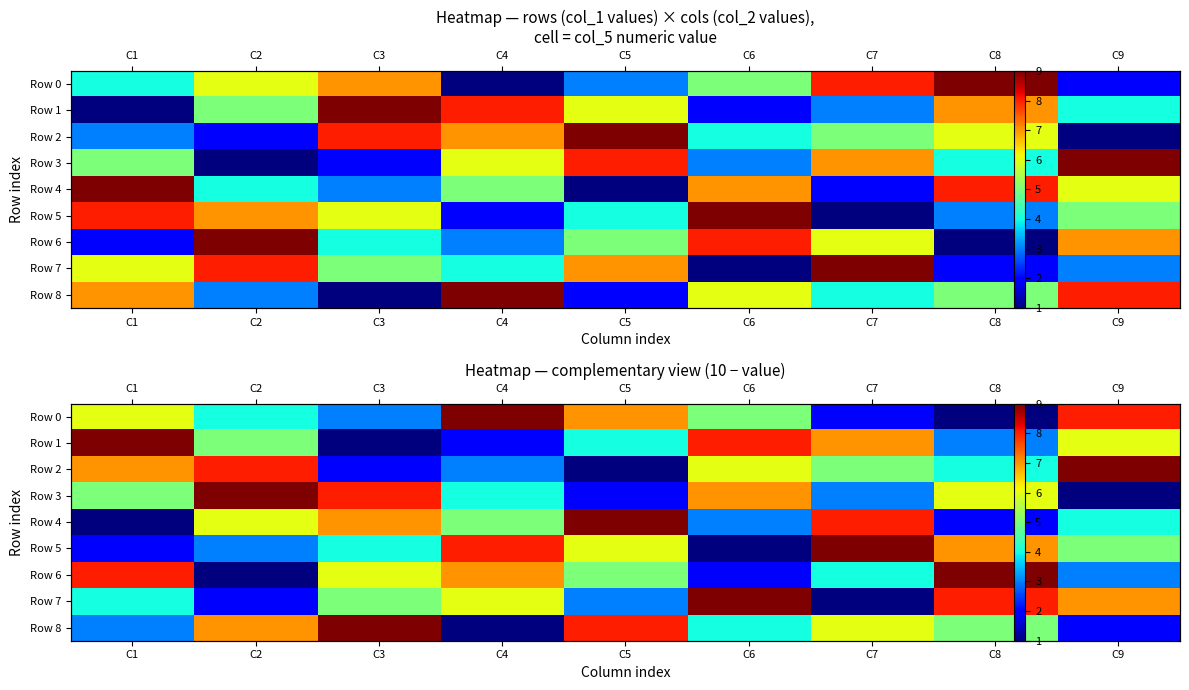

Which series has the widest spread of values?

Row 0